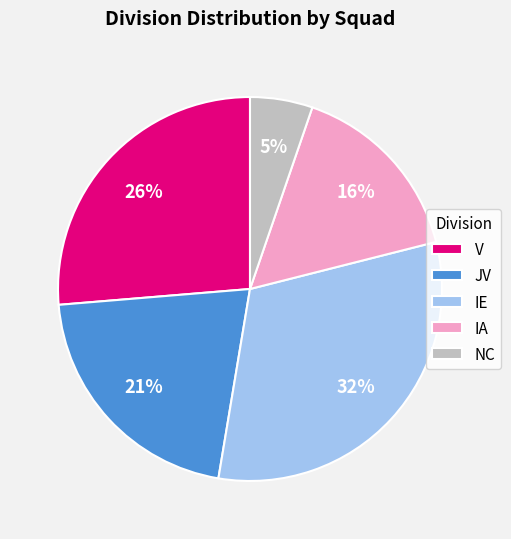

Between IE and JV, which is larger?

IE